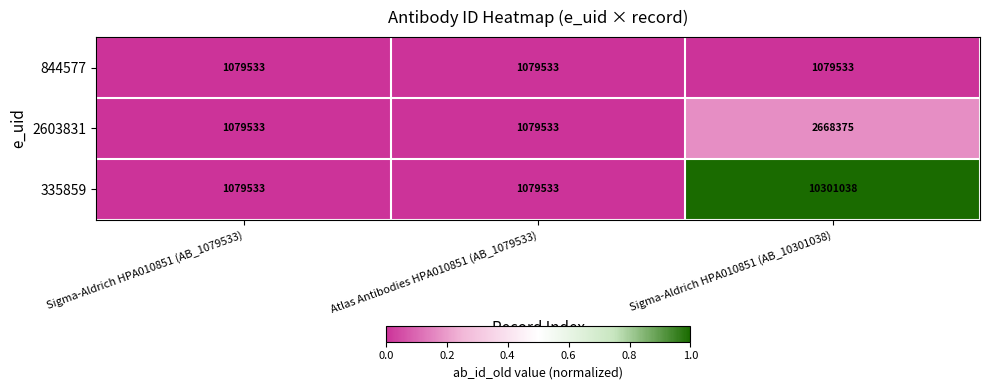

Count the number of categories in the chart.

3